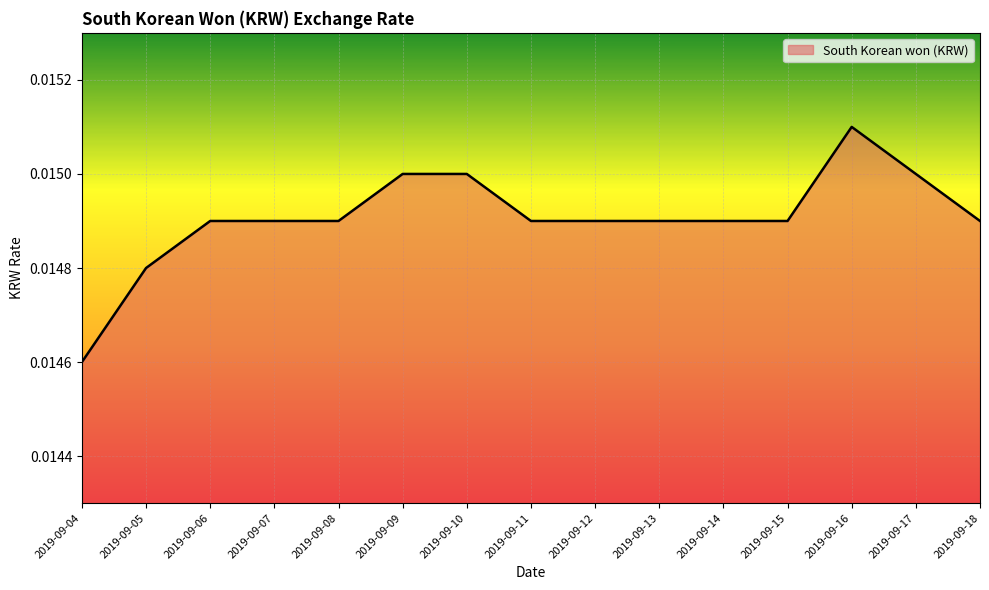

Does the chart have visible grid lines?

Yes